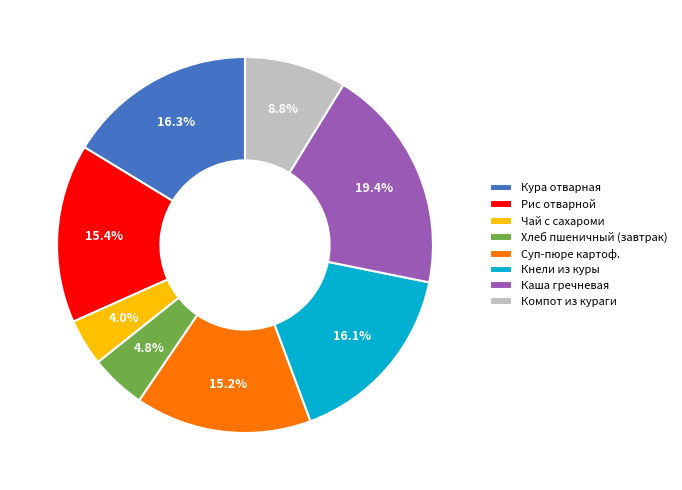

Is it true that Рис отварной is 15% of the pie?

True